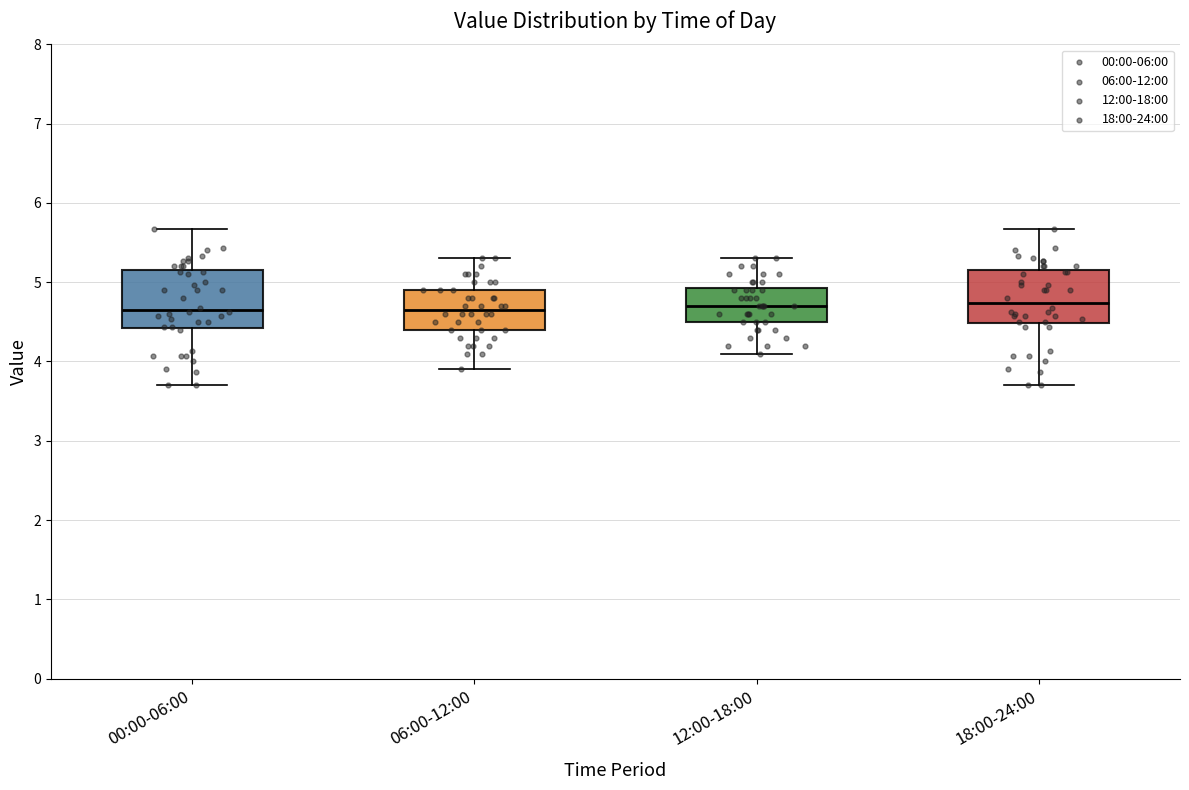

Reading left to right, read every box against the y-axis: the position of its median line, the range the box covers, and the ends of its whiskers. The values are not printed on the chart, so give them approximately, as read against the axis.

00:00-06:00: median 4.7, box 4.4 to 5.1, whiskers 3.7 to 5.7
06:00-12:00: median 4.7, box 4.4 to 4.9, whiskers 3.9 to 5.3
12:00-18:00: median 4.7, box 4.5 to 4.9, whiskers 4.1 to 5.3
18:00-24:00: median 4.7, box 4.5 to 5.1, whiskers 3.7 to 5.7